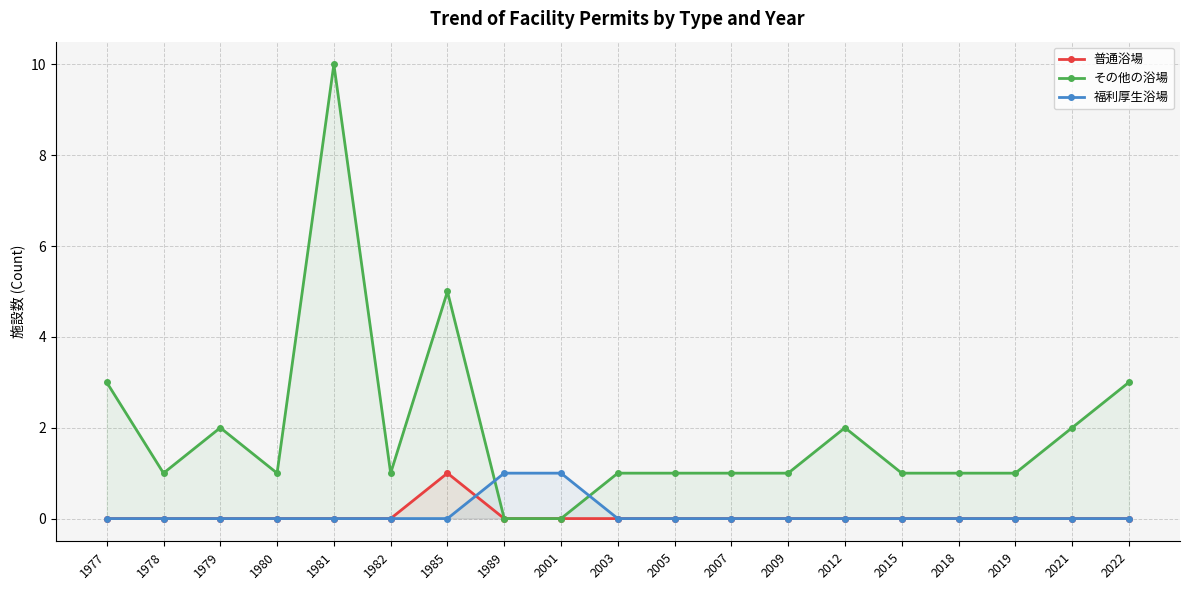

How many series are shown in this chart?

3